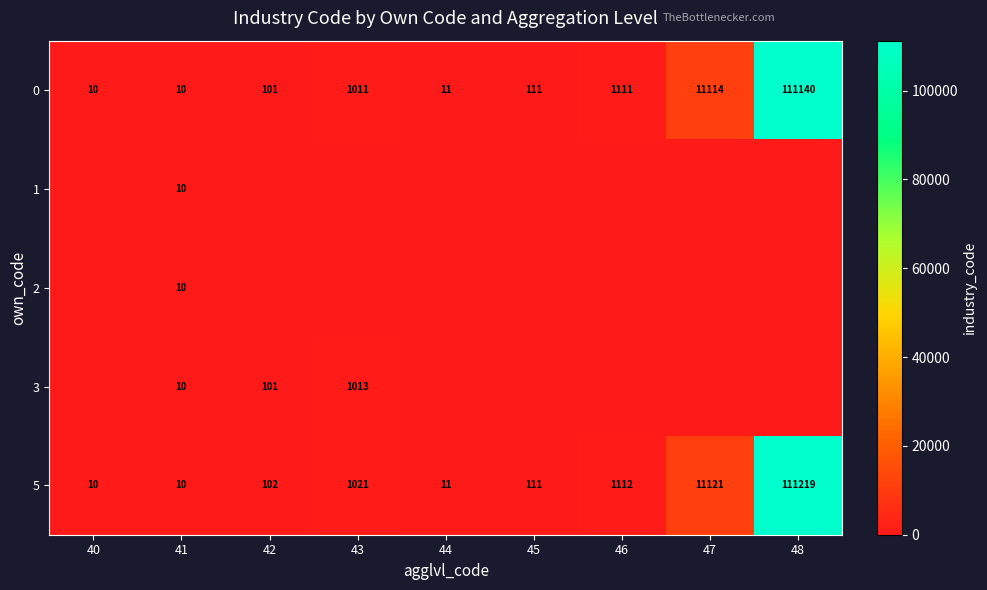

How many categories are shown in the chart?

9